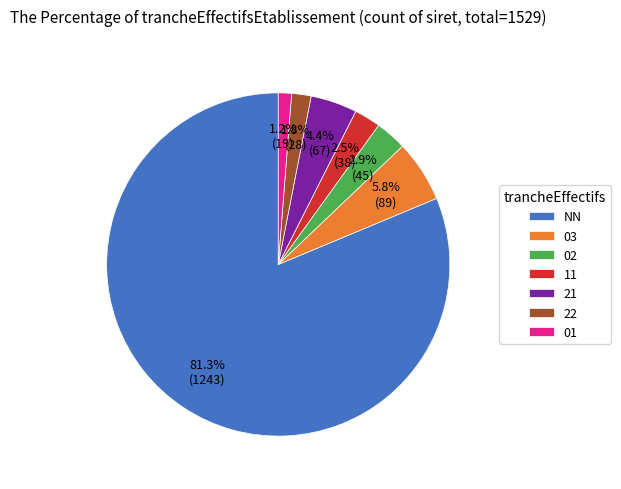

What percentage is NOT represented by 11?

97.5%